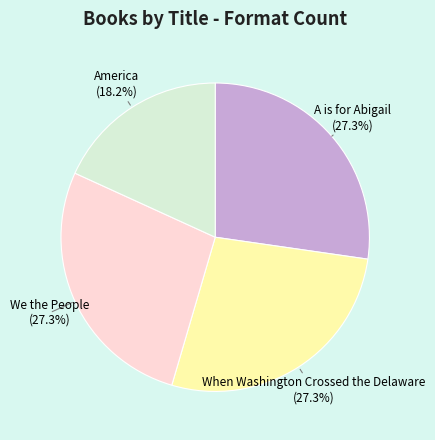

To the nearest percent, what is the difference between the largest and smallest slice percentages?

9%